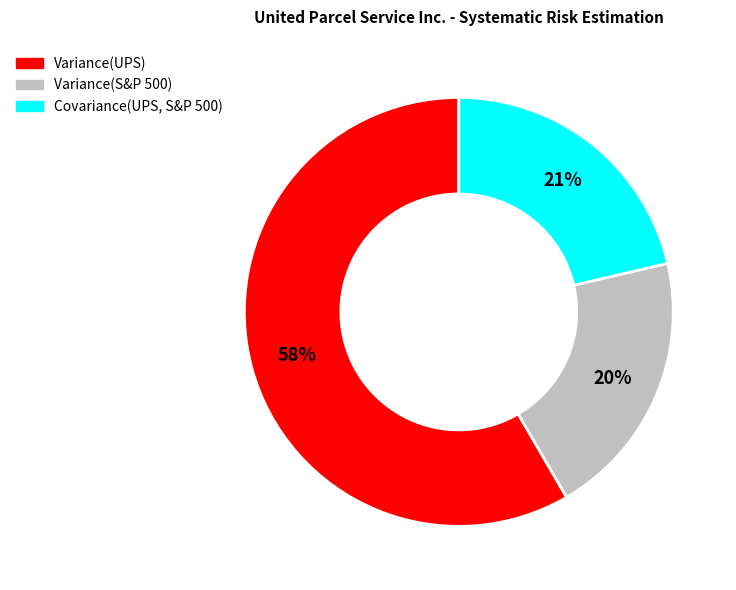

Which has a higher value, Covariance(UPS, S&P 500) or Variance(UPS)?

Variance(UPS)